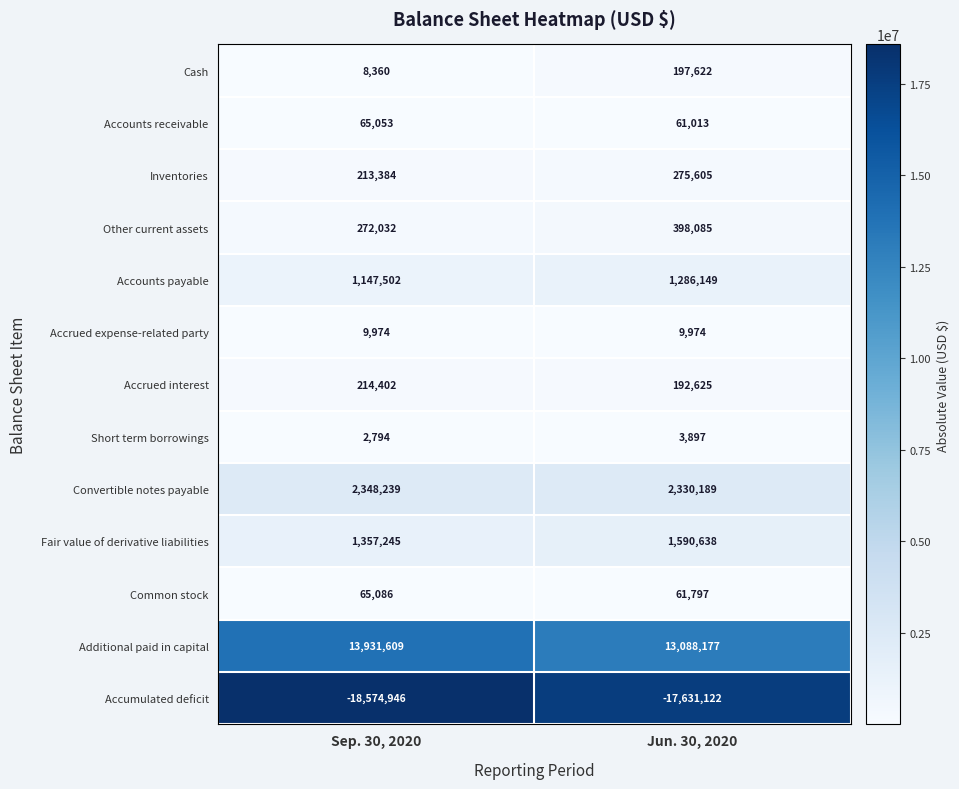

What is the approximate value of Accrued expense-related party at Jun. 30, 2020?

9974